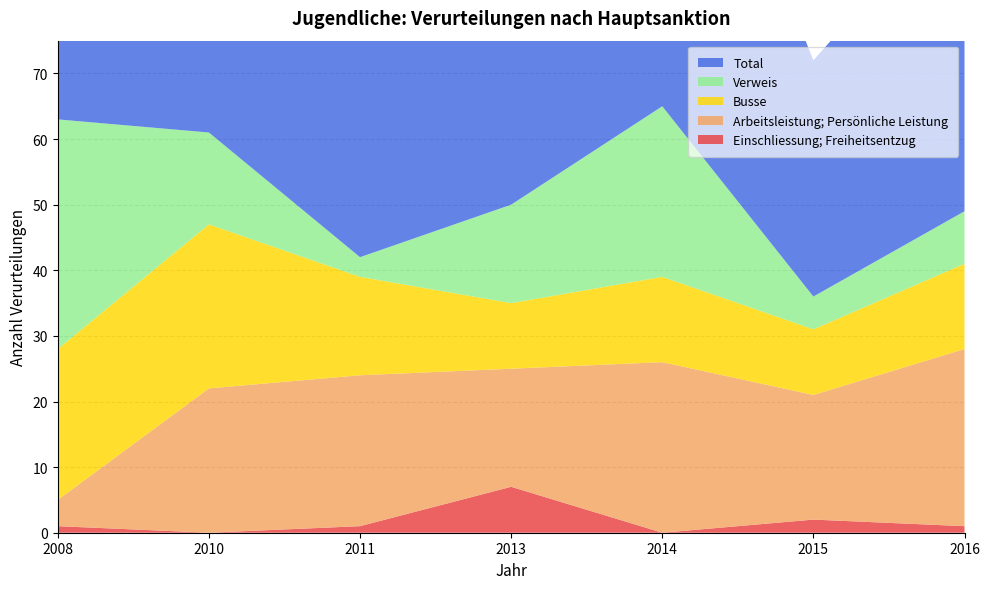

Reading left to right, what are all the values shown in this chart?

Einschliessung; Freiheitsentzug: 2008=1	2010=0	2011=1	2013=7	2014=0	2015=2	2016=1
Arbeitsleistung; Persönliche Leistung: 2008=4	2010=22	2011=23	2013=18	2014=26	2015=19	2016=27
Busse: 2008=23	2010=25	2011=15	2013=10	2014=13	2015=10	2016=13
Verweis: 2008=35	2010=14	2011=3	2013=15	2014=26	2015=5	2016=8
Total: 2008=63	2010=62	2011=43	2013=50	2014=65	2015=36	2016=49